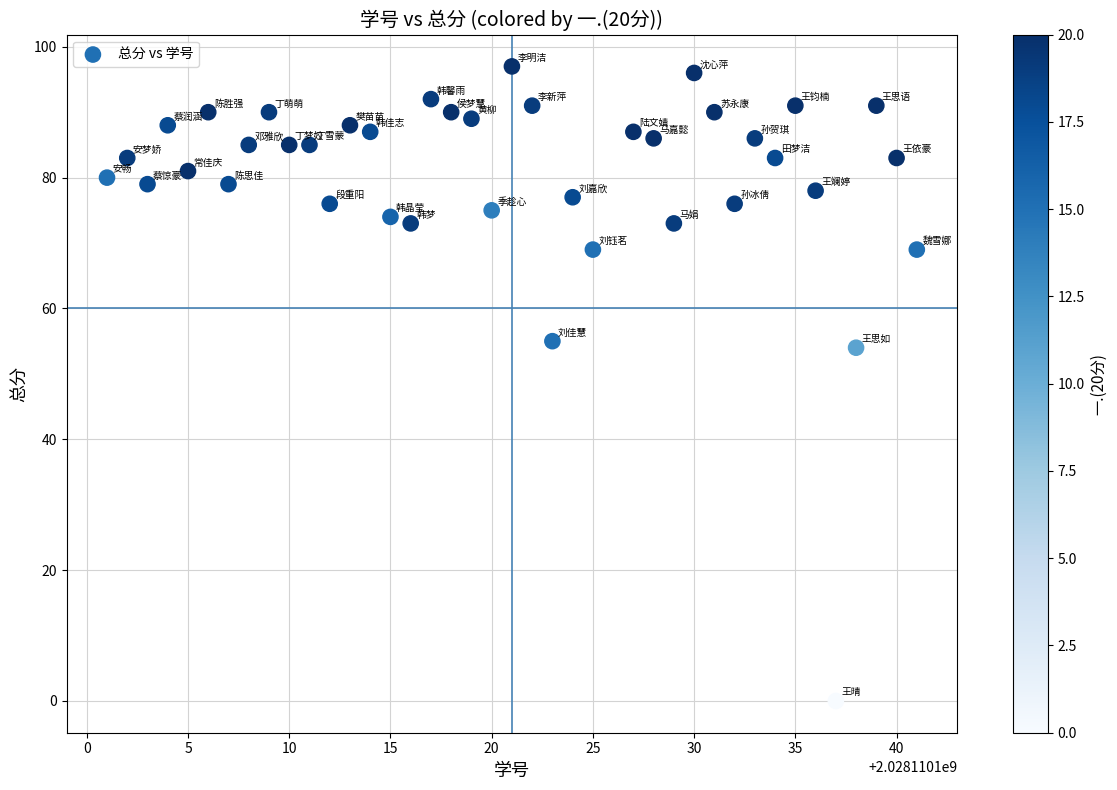

What is the range of Y values (max minus min)?

97